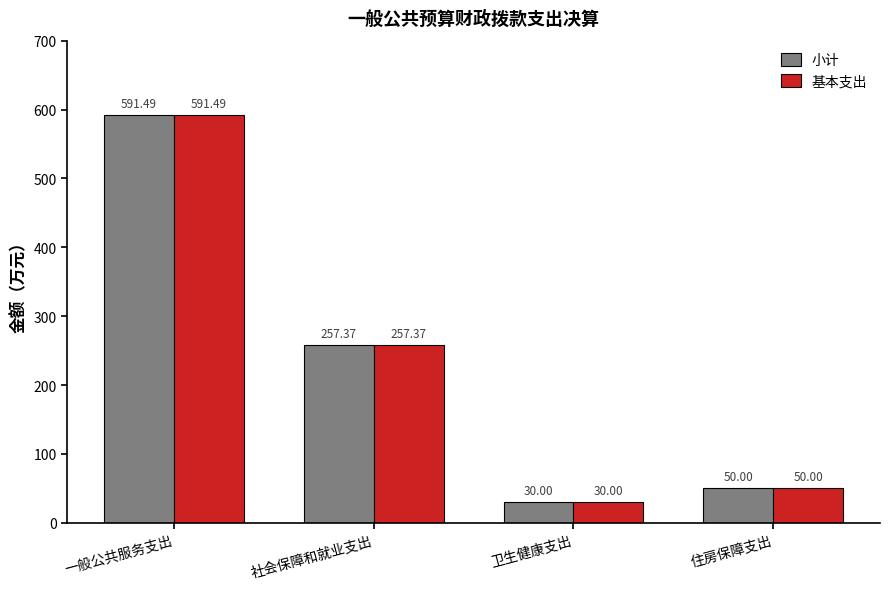

The value of 小计 at 社会保障和就业支出 is 257.4. True or false?

True